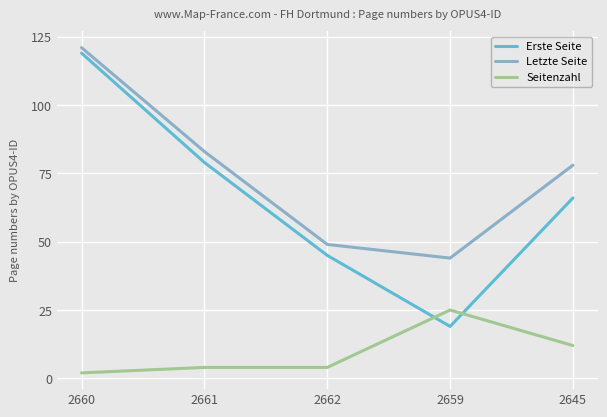

Reading left to right, what are all the values shown in this chart?

Erste Seite: 119	79	45	19	66
Letzte Seite: 121	83	49	44	78
Seitenzahl: 2	4	4	25	12